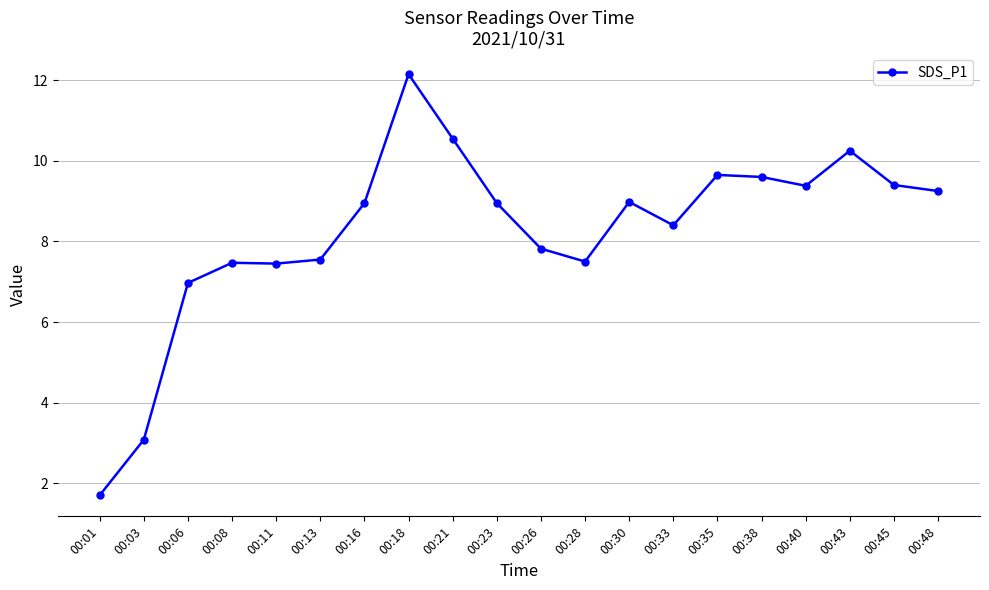

What value does the data have at 00:06?

7.0